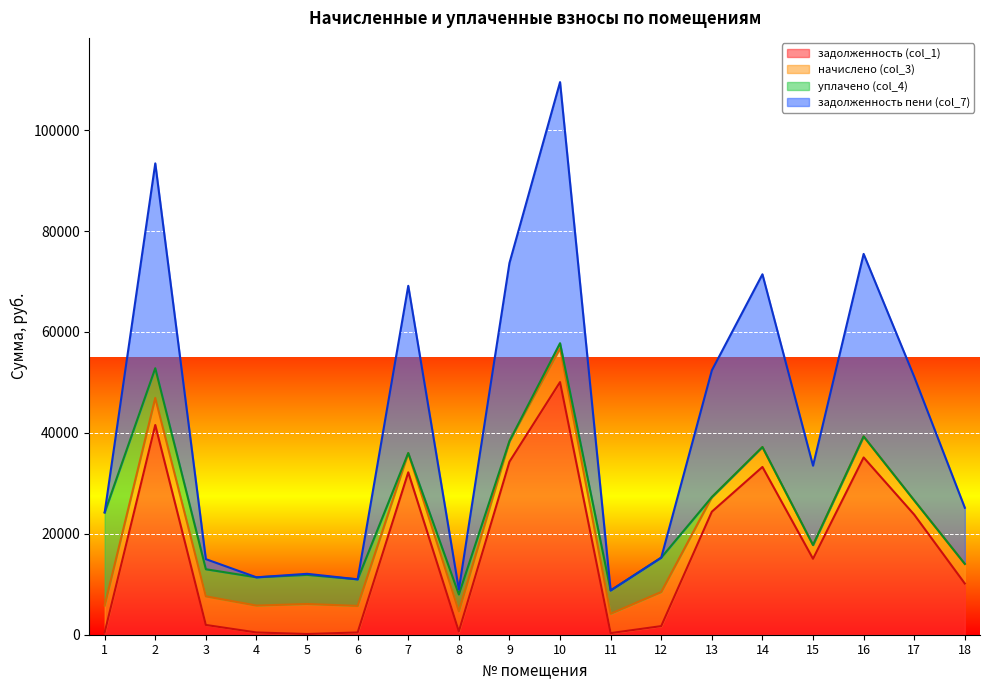

The задолженность пени (col_7) series shows 60064.2 at 7. True or false?

False